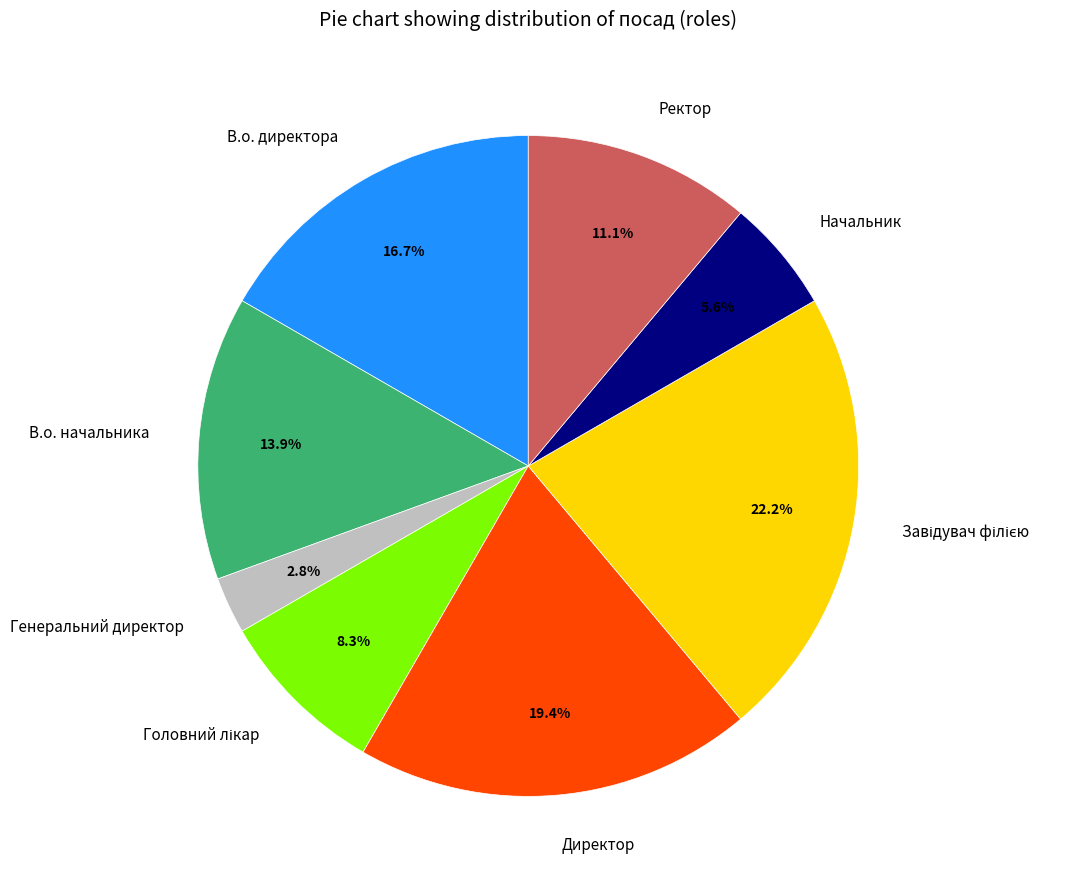

Which category has the smallest portion of the pie?

Генеральний директор